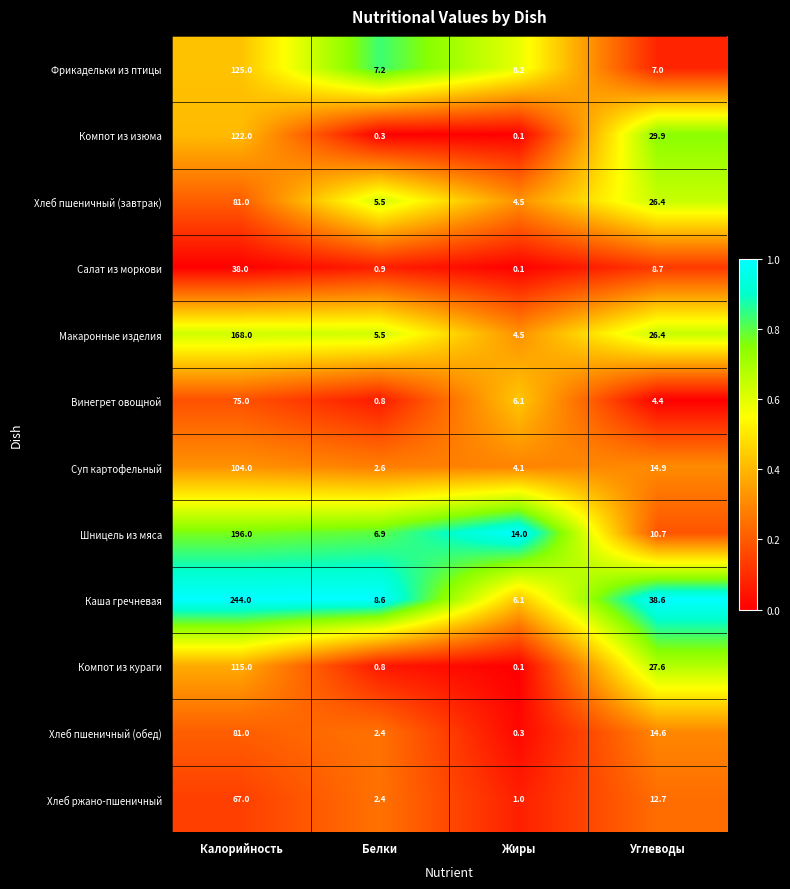

Which label corresponds to the smallest value in the chart?

Жиры